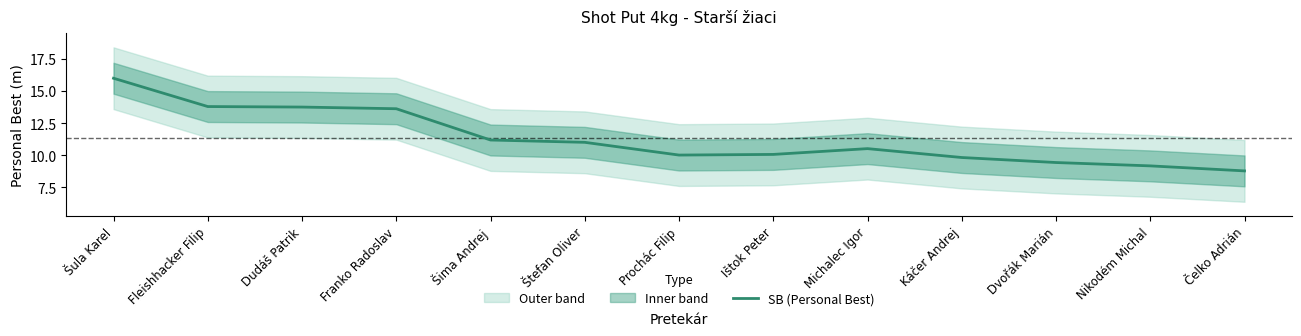

At which label does the data first exceed 10?

Šula Karel